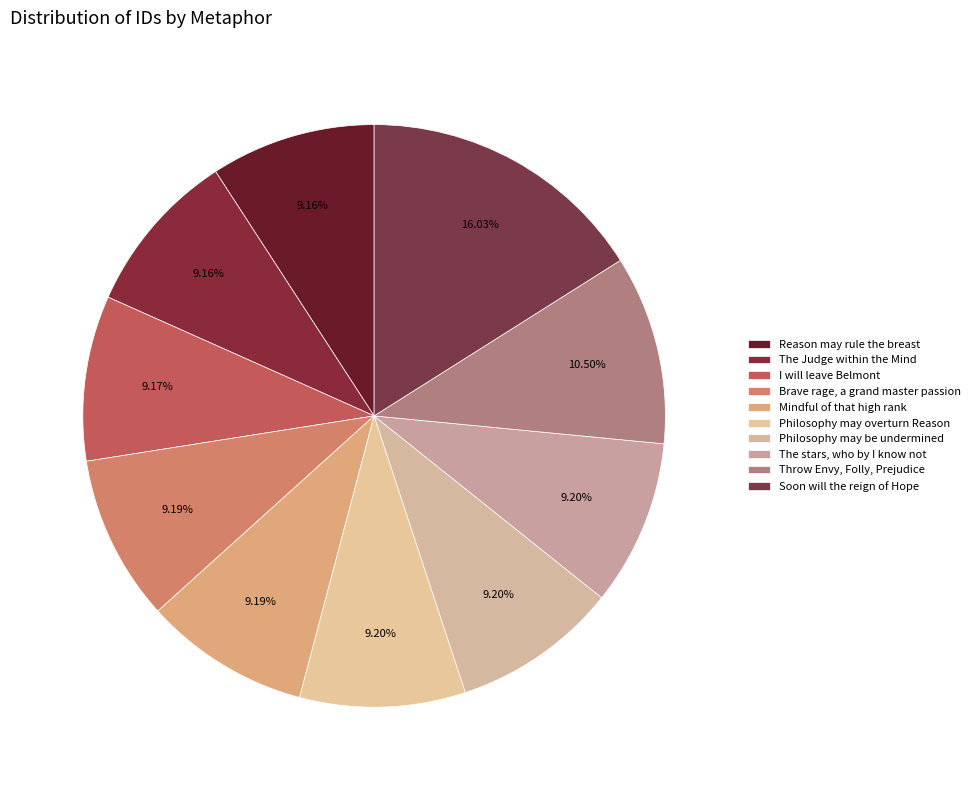

Is Soon will the reign of Hope the majority of the pie?

No